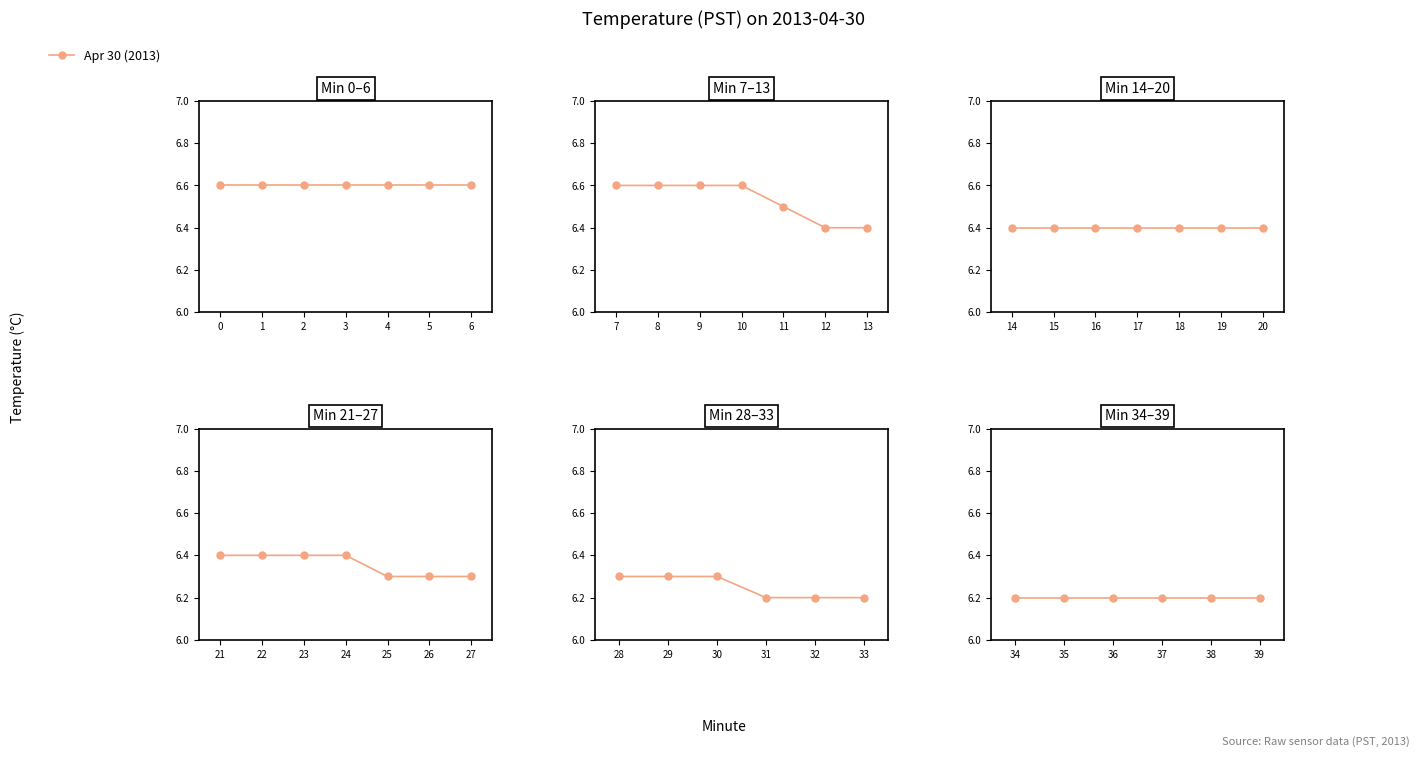

What is the value of the 13th point from the left?

6.4